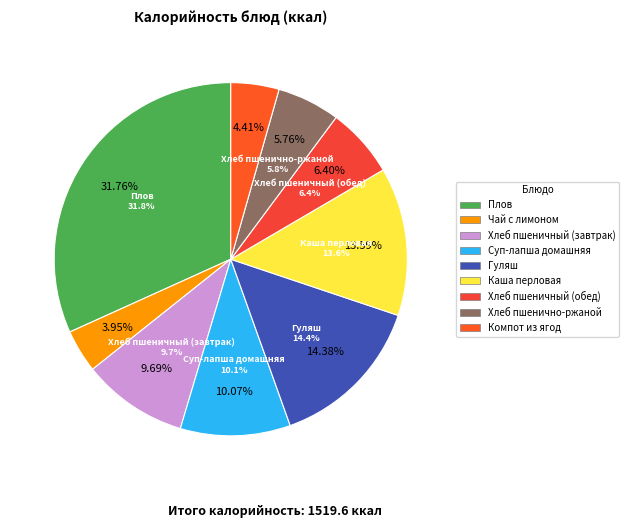

Is it true that Хлеб пшенично-ржаной is 20% of the pie?

False